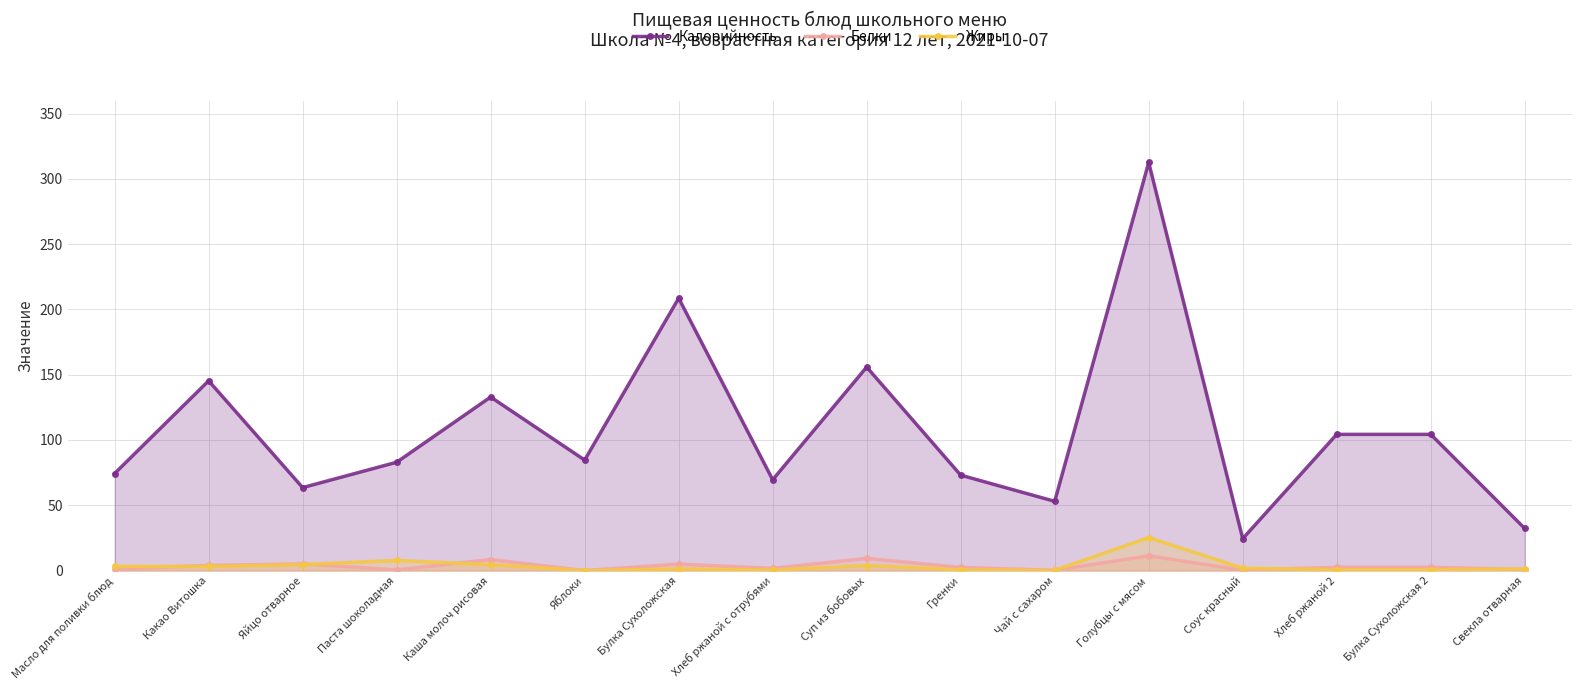

Which series has the largest total across all categories?

Калорийность